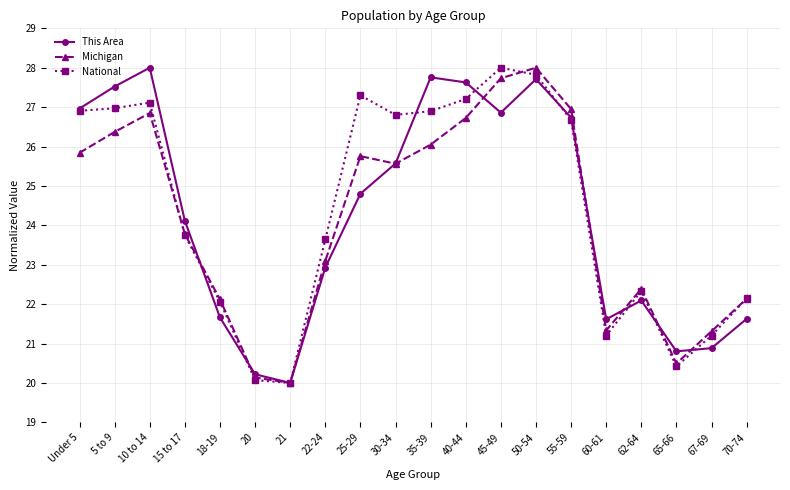

Between 20 and 35-39, which series saw the biggest shift?

This Area